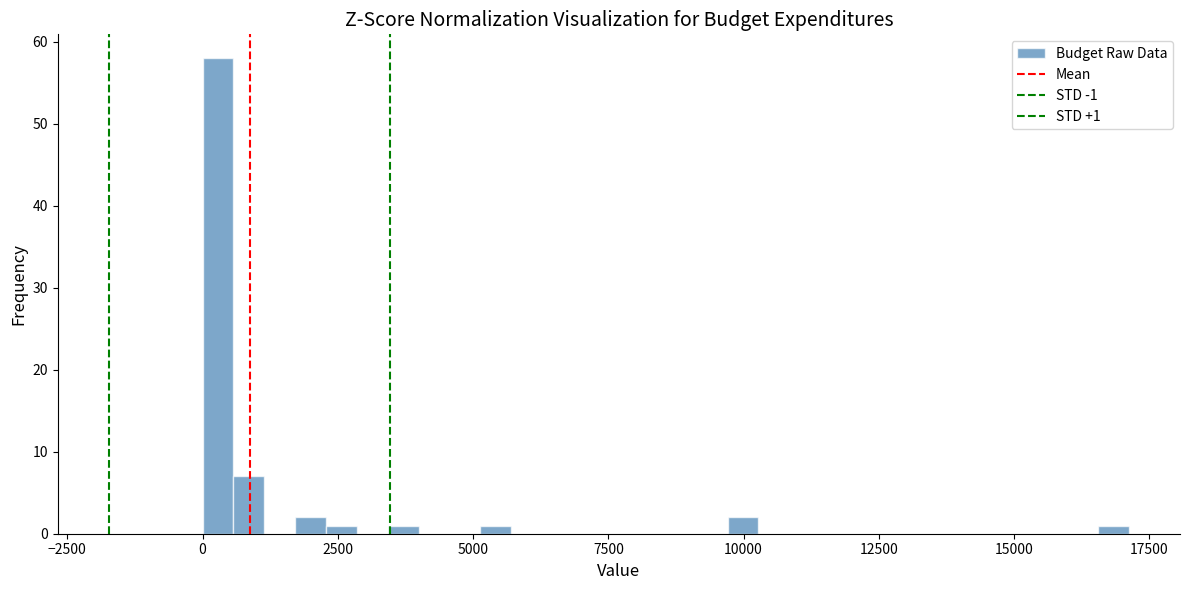

Read against the x-axis, roughly where is the centre of the tallest bar?

500